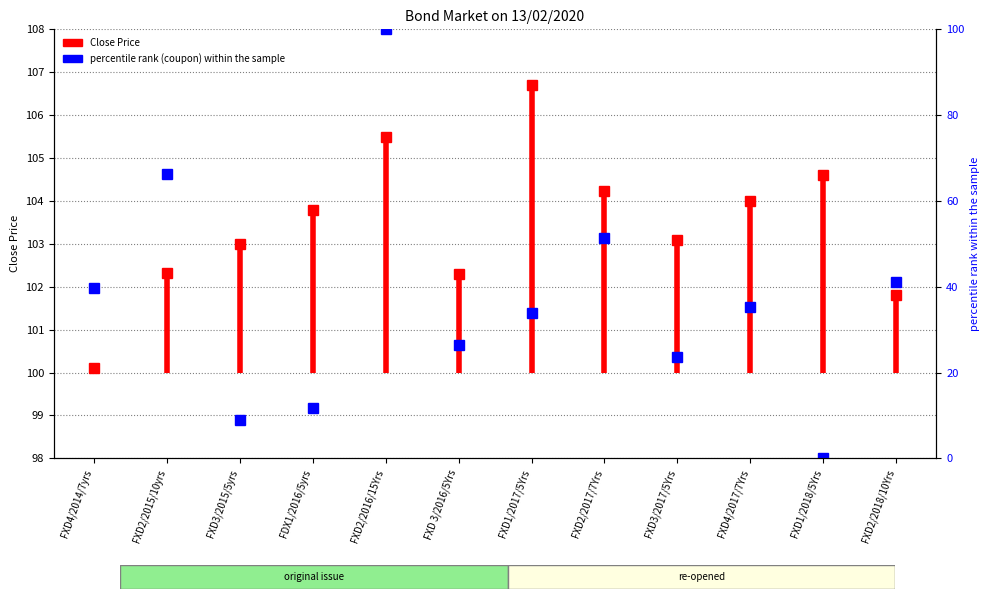

Where is the data nearest to the value 100?

FXD4/2014/7yrs